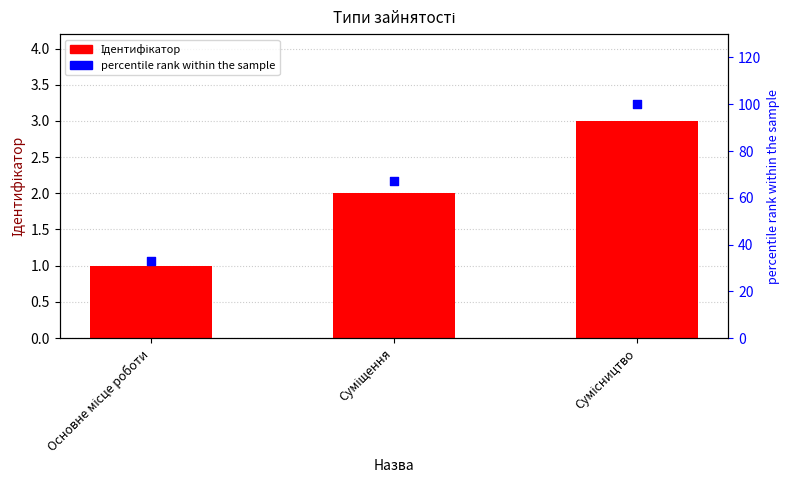

Which series has the largest total across all categories?

percentile rank within the sample